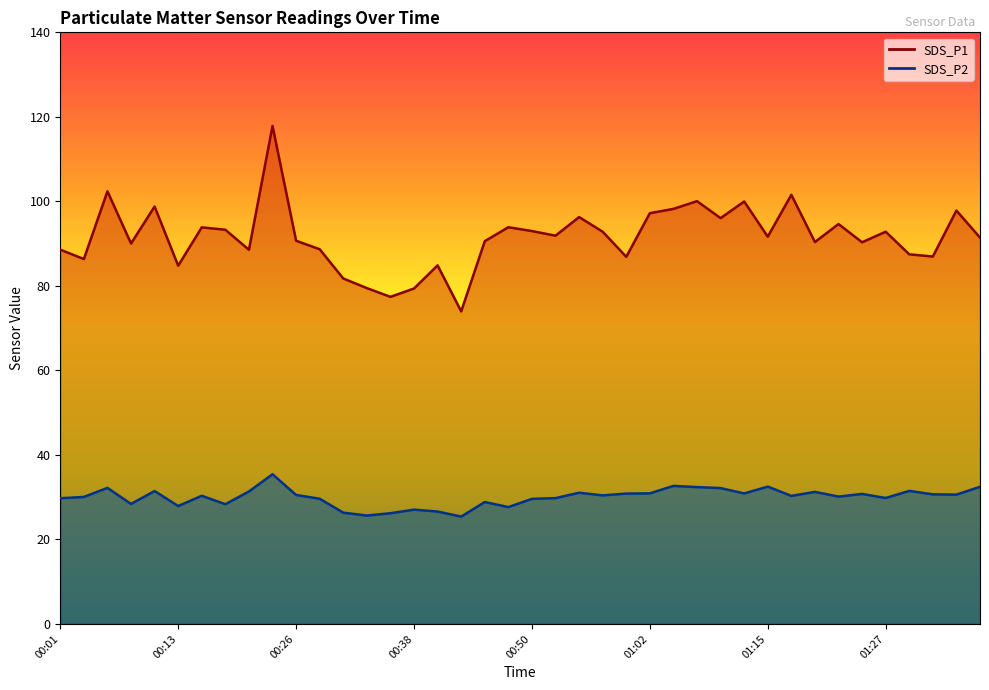

Does the chart display data point markers on the line(s)?

No